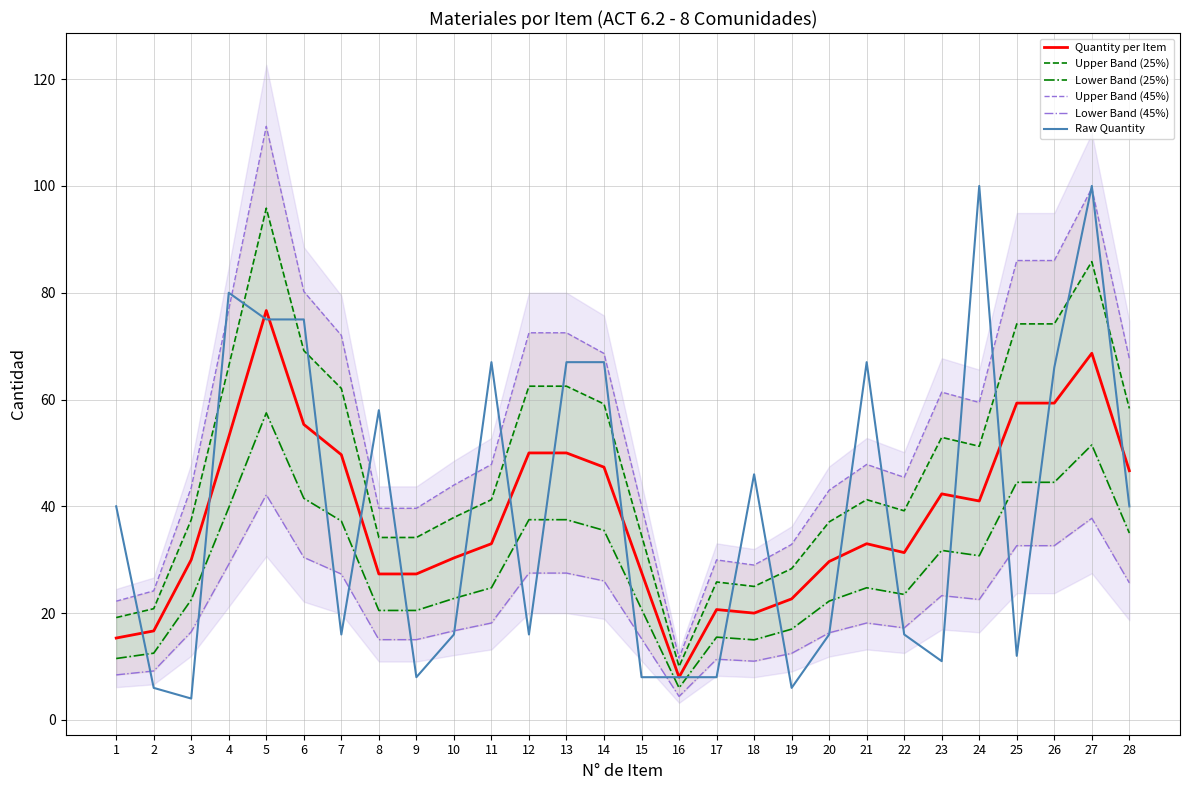

List the series in order of their peak value, highest first.

Upper Band (45%), Raw Quantity, Upper Band (25%), Quantity per Item, Lower Band (25%), Lower Band (45%)